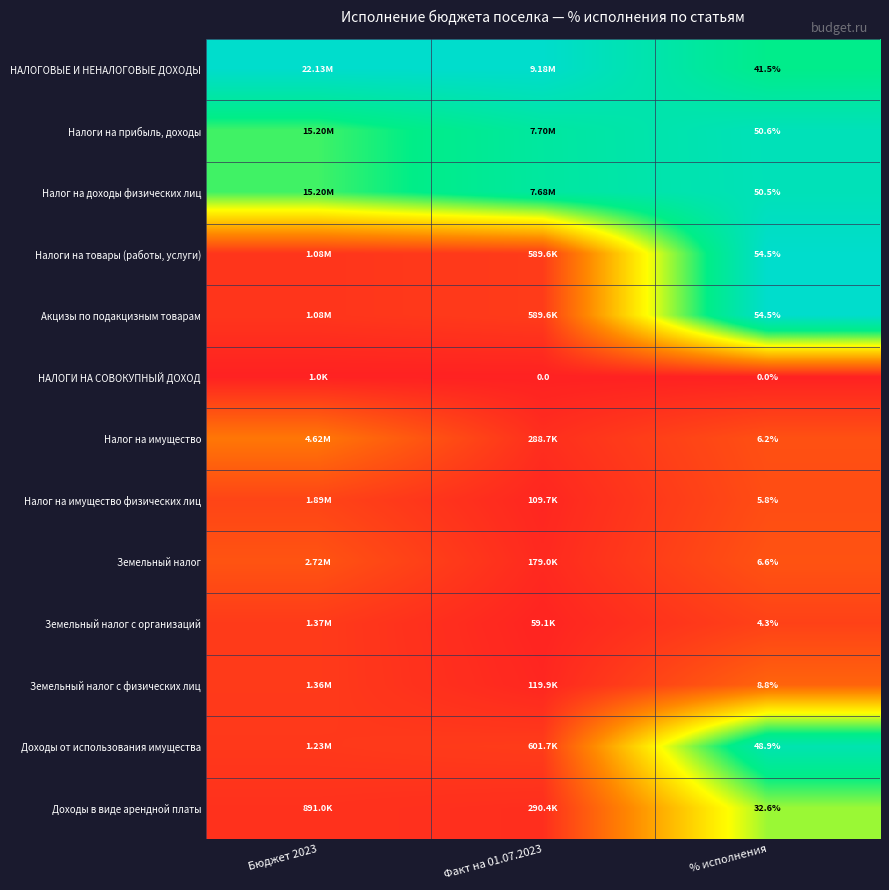

Is the value of НАЛОГОВЫЕ И НЕНАЛОГОВЫЕ ДОХОДЫ at % исполнения greater than the value of Земельный налог с организаций at % исполнения?

Yes